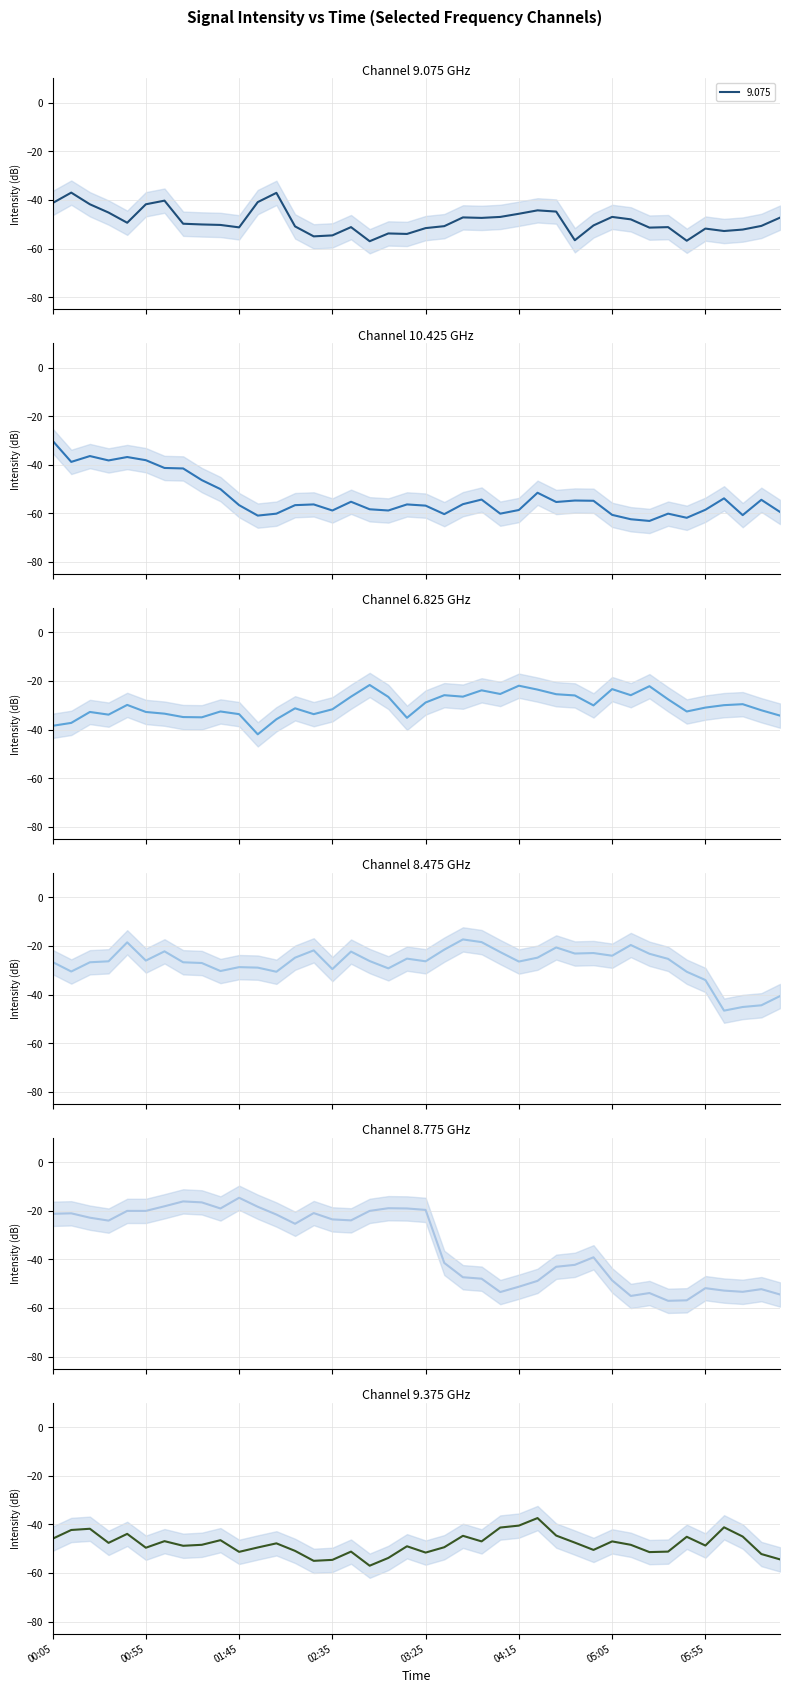

Reading left to right, what are all the values shown in this chart?

9.075: -41.3	-37.0	-41.8	-45.2	-49.4	-41.8	-40.3	-49.8	-50.1	-50.3	-51.3	-40.9	-37.1	-50.9	-55.0	-54.6	-51.2	-57.0	-53.8	-54.0	-51.6	-50.8	-47.2	-47.4	-47.0	-45.7	-44.3	-44.8	-56.6	-50.5	-47.0	-48.0	-51.4	-51.2	-56.8	-51.8	-52.8	-52.2	-50.7	-47.3
10.425: -30.1	-38.8	-36.4	-38.2	-36.8	-38.1	-41.3	-41.5	-46.3	-50.0	-56.6	-60.9	-60.1	-56.6	-56.3	-58.8	-55.2	-58.3	-58.8	-56.3	-56.8	-60.3	-56.2	-54.3	-60.1	-58.6	-51.5	-55.3	-54.7	-54.8	-60.6	-62.4	-63.1	-60.1	-61.8	-58.5	-53.8	-60.7	-54.4	-59.4
6.825: -38.4	-37.2	-32.7	-33.8	-29.8	-32.7	-33.4	-34.8	-34.9	-32.5	-33.6	-41.9	-35.7	-31.2	-33.6	-31.6	-26.4	-21.6	-26.5	-35.1	-28.8	-25.8	-26.4	-23.8	-25.3	-21.9	-23.5	-25.4	-25.9	-30.0	-23.3	-25.8	-22.1	-27.5	-32.5	-30.9	-29.9	-29.5	-32.0	-34.2
8.475: -26.6	-30.5	-26.7	-26.3	-18.5	-26.0	-22.2	-26.7	-27.0	-30.3	-28.7	-28.9	-30.6	-24.8	-21.8	-29.5	-22.3	-26.2	-29.2	-25.2	-26.3	-21.5	-17.3	-18.4	-22.5	-26.4	-24.8	-20.6	-23.1	-22.9	-24.0	-19.6	-23.2	-25.3	-30.6	-34.0	-46.6	-45.1	-44.4	-40.6
8.775: -21.2	-21.0	-22.8	-24.0	-20.0	-20.0	-18.1	-16.1	-16.5	-19.0	-14.6	-18.3	-21.5	-25.3	-20.9	-23.5	-23.9	-20.0	-18.9	-19.0	-19.6	-41.4	-47.3	-47.9	-53.4	-51.2	-48.8	-43.0	-42.2	-39.1	-48.6	-55.0	-53.8	-57.0	-56.8	-51.8	-52.8	-53.3	-52.2	-54.4
9.375: -45.9	-42.3	-41.8	-47.6	-43.9	-49.6	-46.9	-48.8	-48.4	-46.5	-51.3	-49.5	-47.8	-50.9	-55.0	-54.6	-51.2	-57.0	-53.8	-49.0	-51.6	-49.4	-44.7	-47.0	-41.3	-40.5	-37.4	-44.6	-47.5	-50.5	-47.0	-48.4	-51.4	-51.2	-45.1	-48.7	-41.2	-45.0	-52.2	-54.4